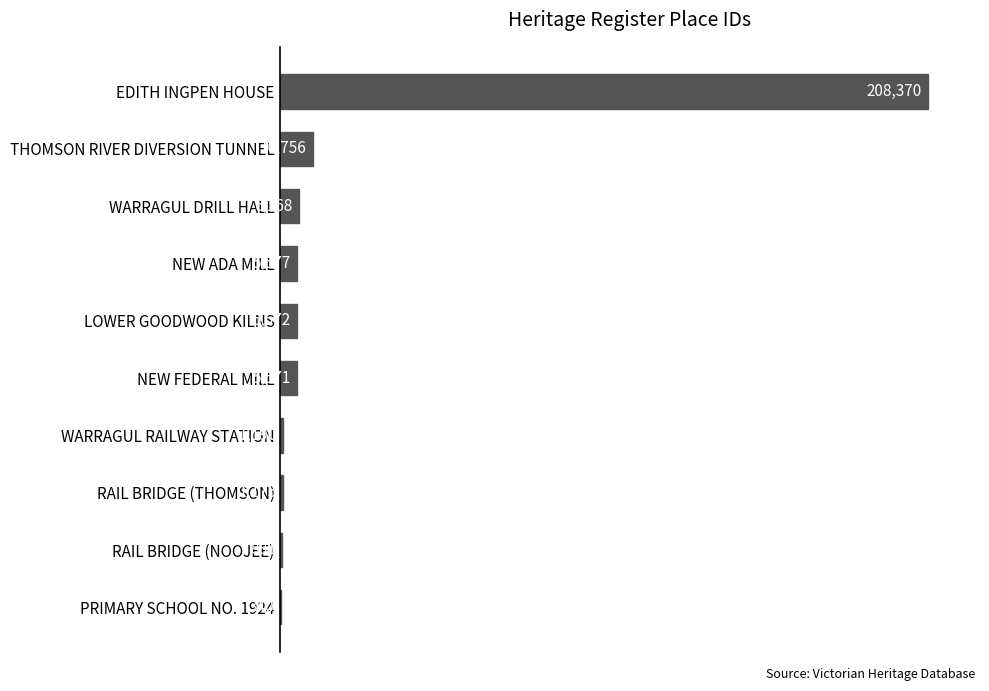

What is the sum of all values?

245600